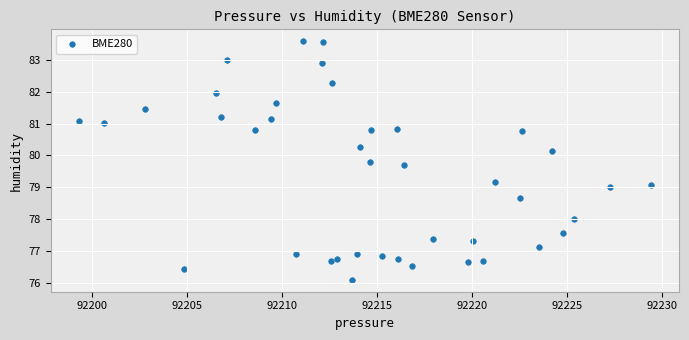

What is the range of X values (max minus min)?

30.1